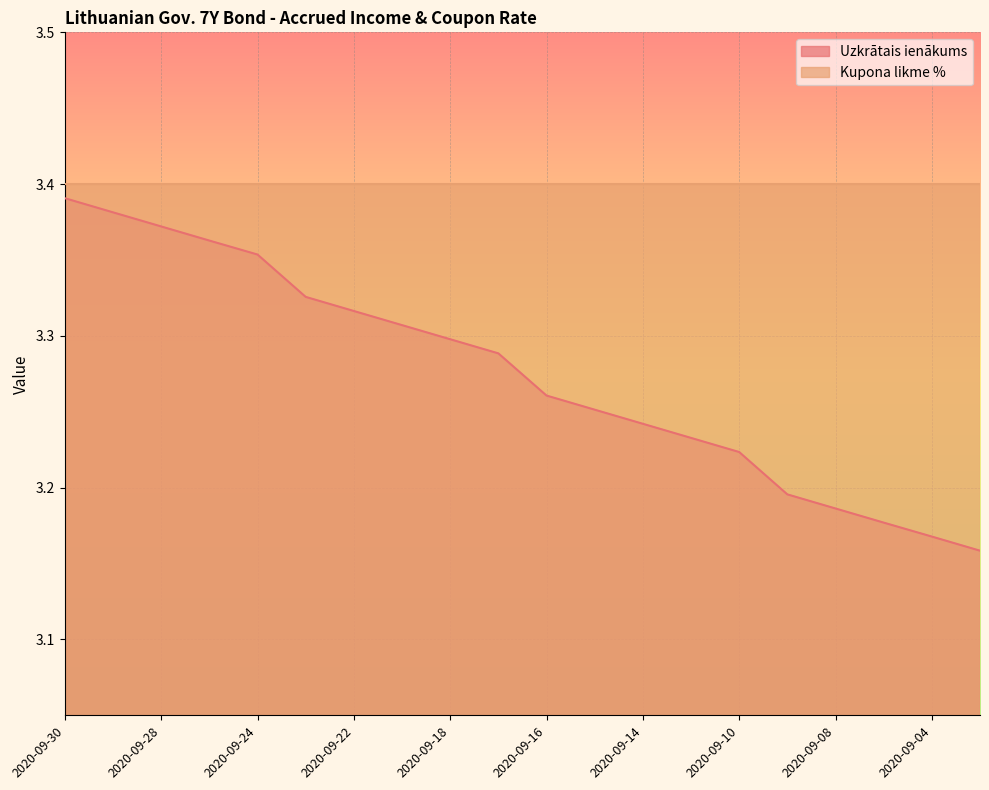

Approximately how many times larger is the value at 2020-09-29 compared to 2020-09-21?

1.0